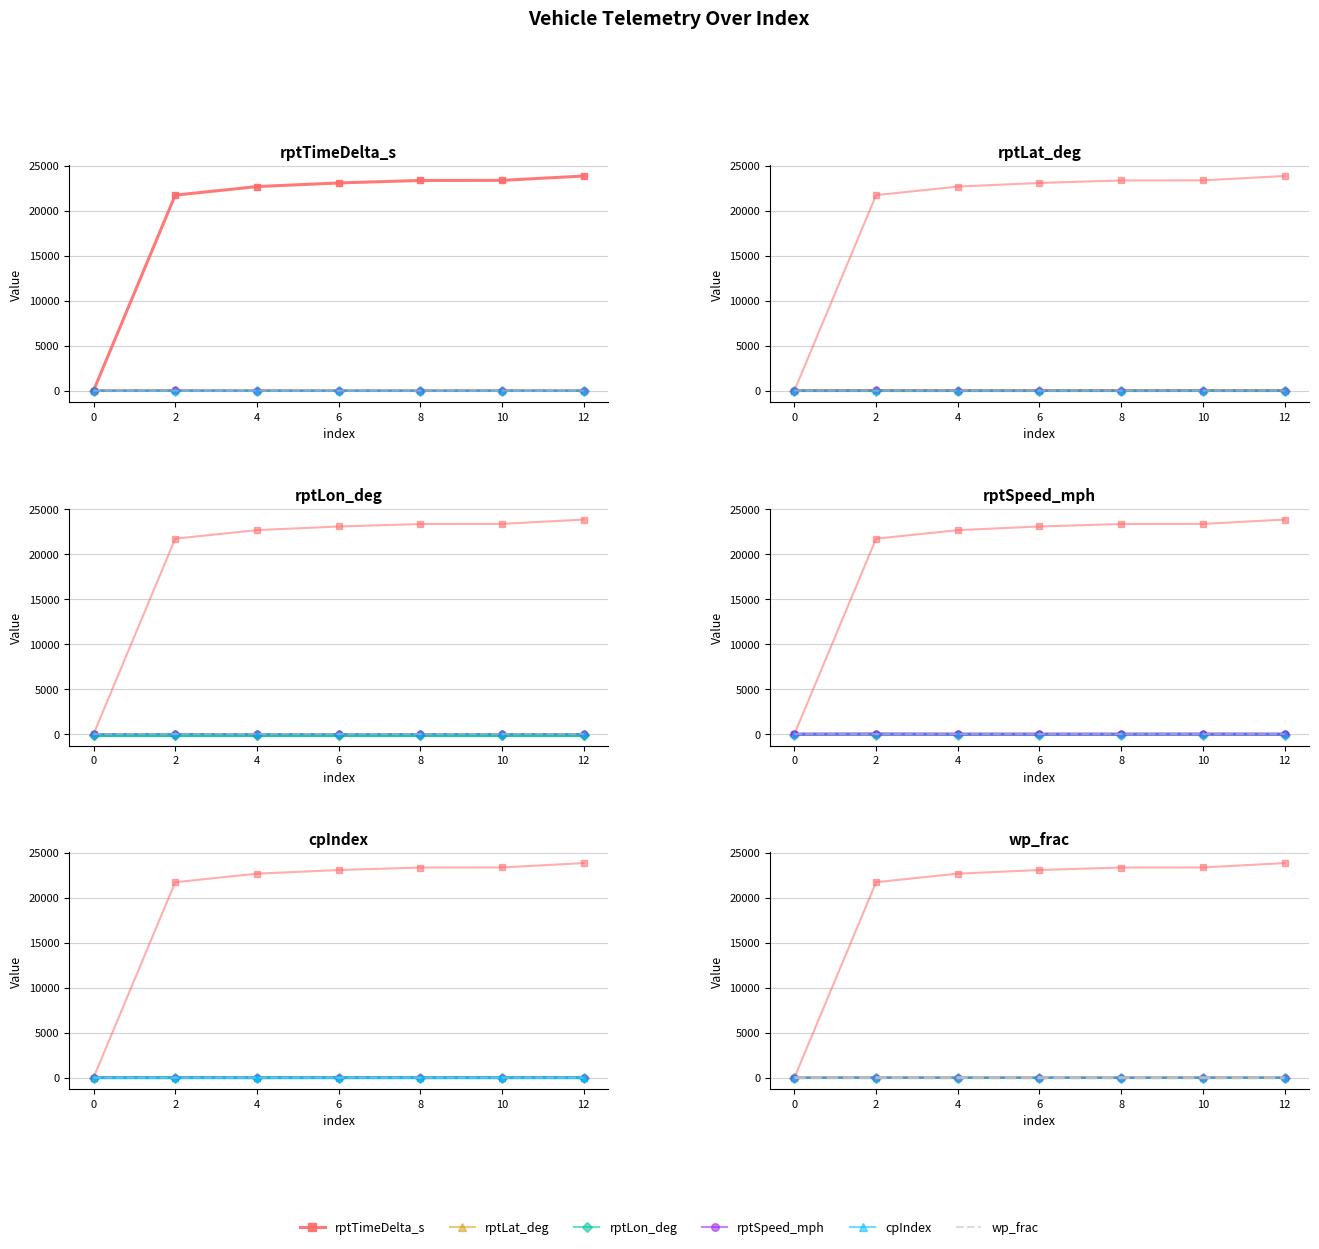

The rptSpeed_mph series shows 0.0 at 0. True or false?

True